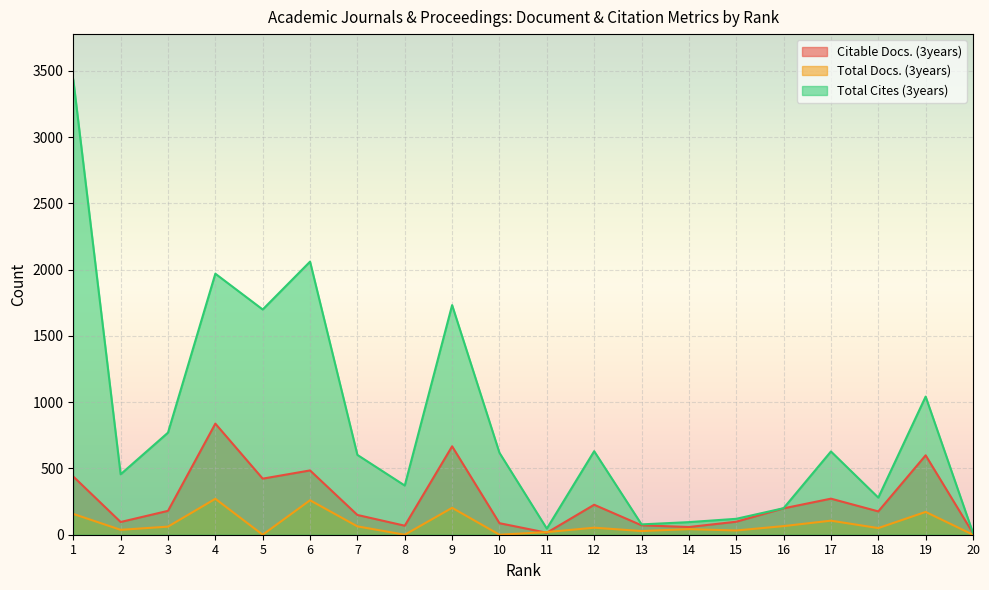

Between 17 and 2, which is larger?

17